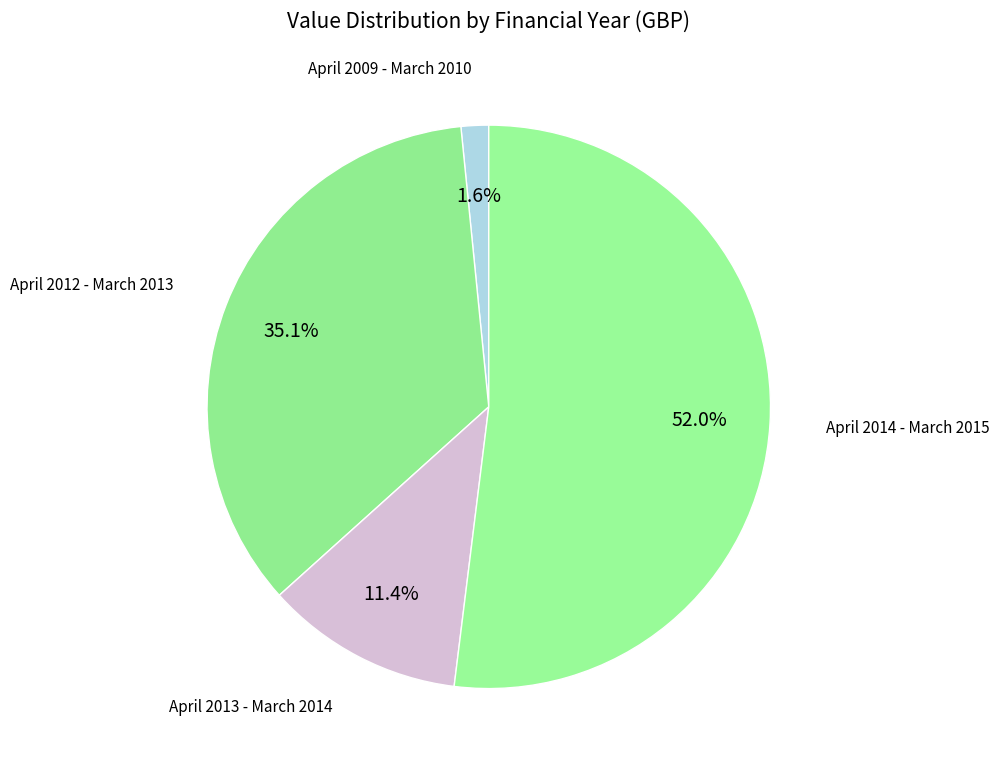

How many segments does this pie chart have?

4